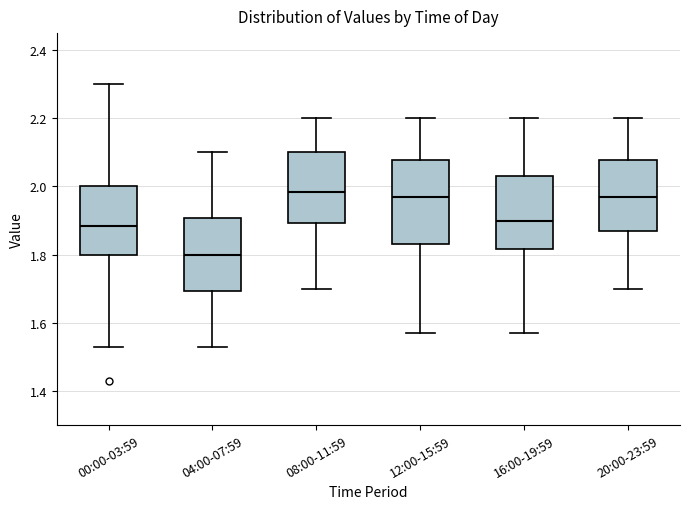

Comparing the boxes themselves (not the whiskers), which one is the tallest?

12:00-15:59